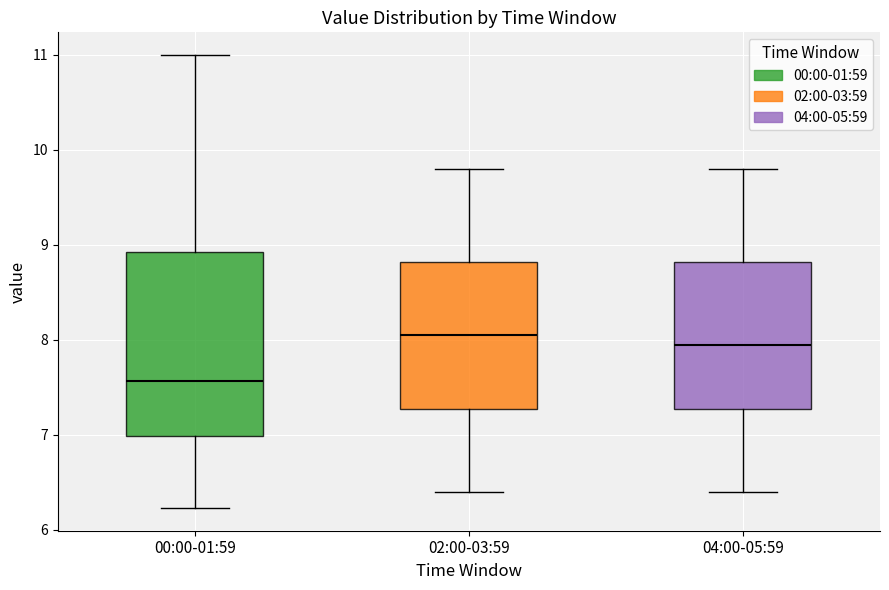

Reading left to right, read every box against the y-axis: the position of its median line, the range the box covers, and the ends of its whiskers. The values are not printed on the chart, so give them approximately, as read against the axis.

00:00-01:59: median 7.6, box 7.0 to 8.9, whiskers 6.2 to 11.0
02:00-03:59: median 8.1, box 7.3 to 8.8, whiskers 6.4 to 9.8
04:00-05:59: median 8.0, box 7.3 to 8.8, whiskers 6.4 to 9.8